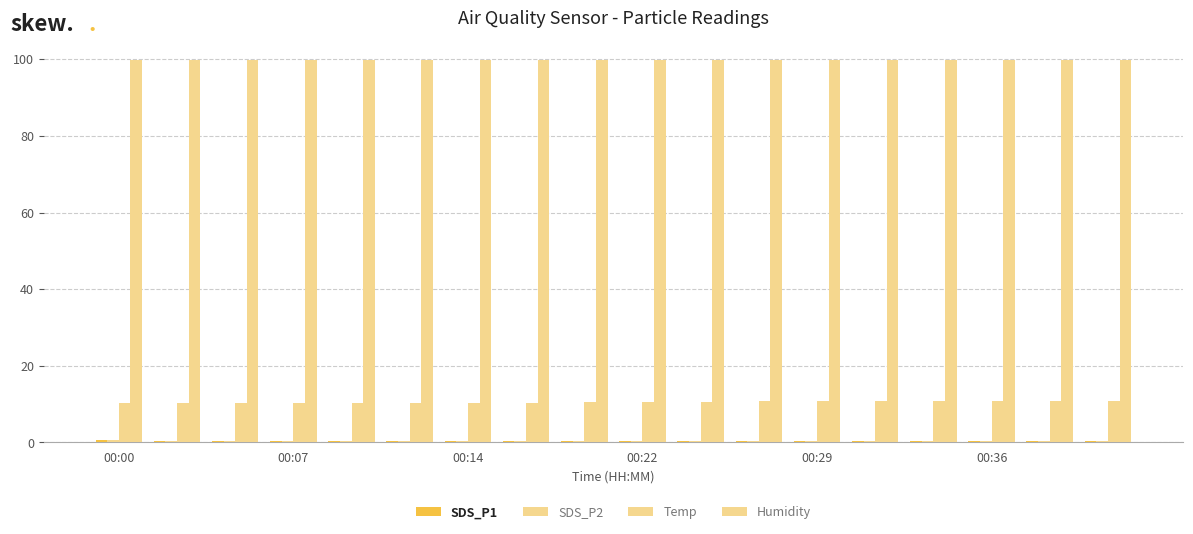

Count the number of categories in the chart.

18